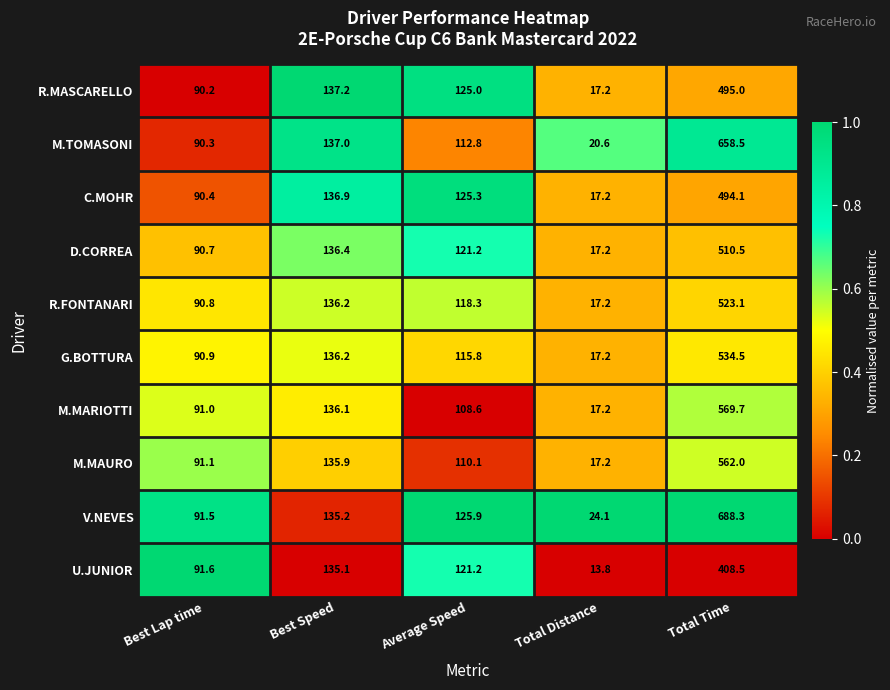

Rank the series by their maximum value, from lowest to highest.

U.JUNIOR, C.MOHR, R.MASCARELLO, D.CORREA, R.FONTANARI, G.BOTTURA, M.MAURO, M.MARIOTTI, M.TOMASONI, V.NEVES